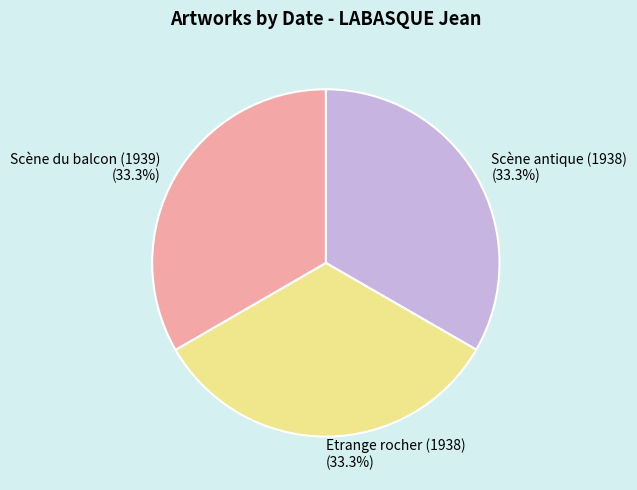

Does Scène antique (1938) account for over 50% of the chart?

No